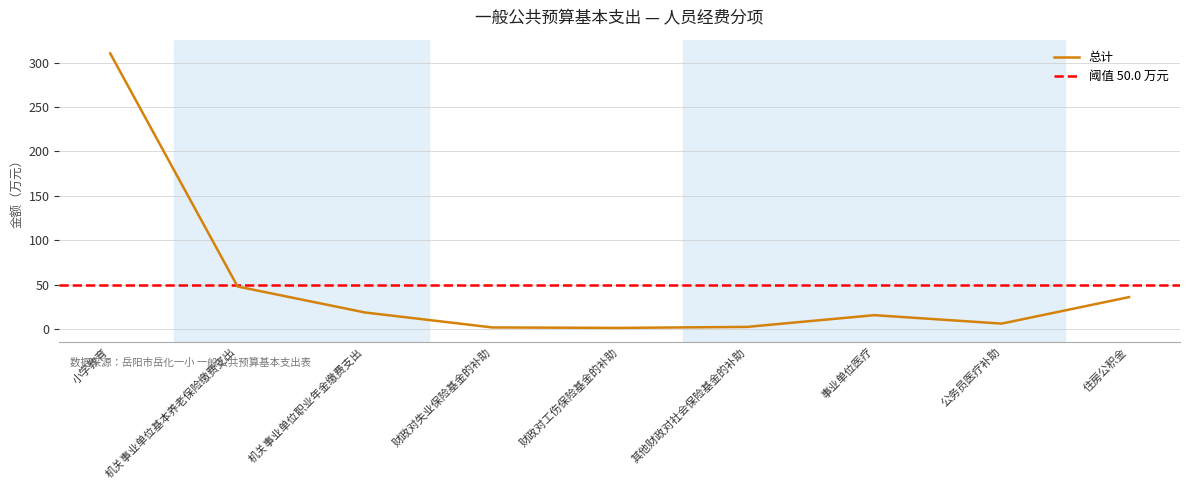

What is the ratio of the value at 财政对失业保险基金的补助 to the value at 机关事业单位职业年金缴费支出?

0.1